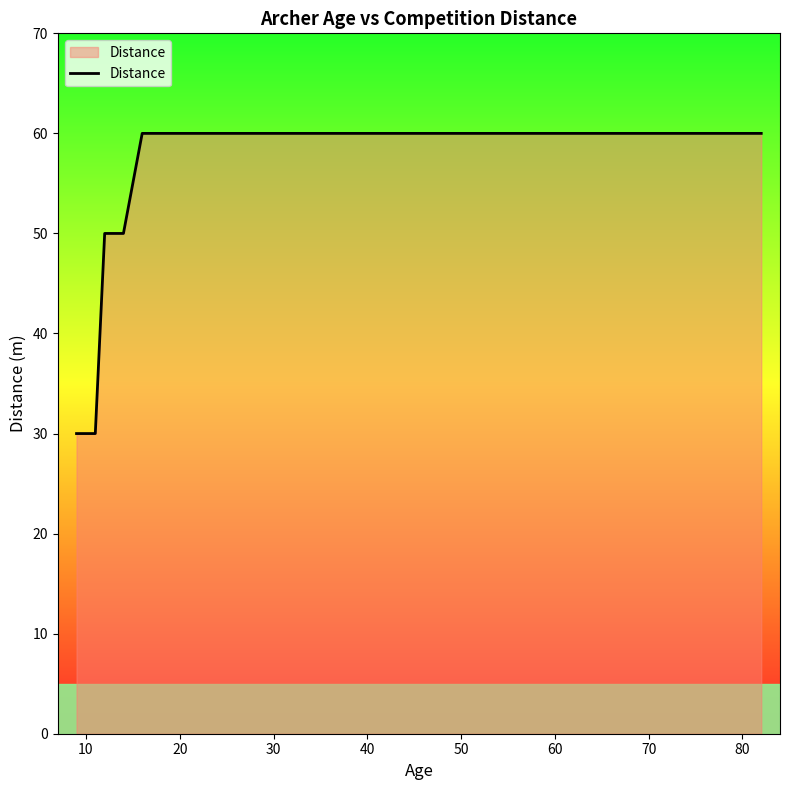

Reading left to right, transcribe all the data shown in this chart.

30	30	50	50	50	60	60	60	60	60	60	60	60	60	60	60	60	60	60	60	60